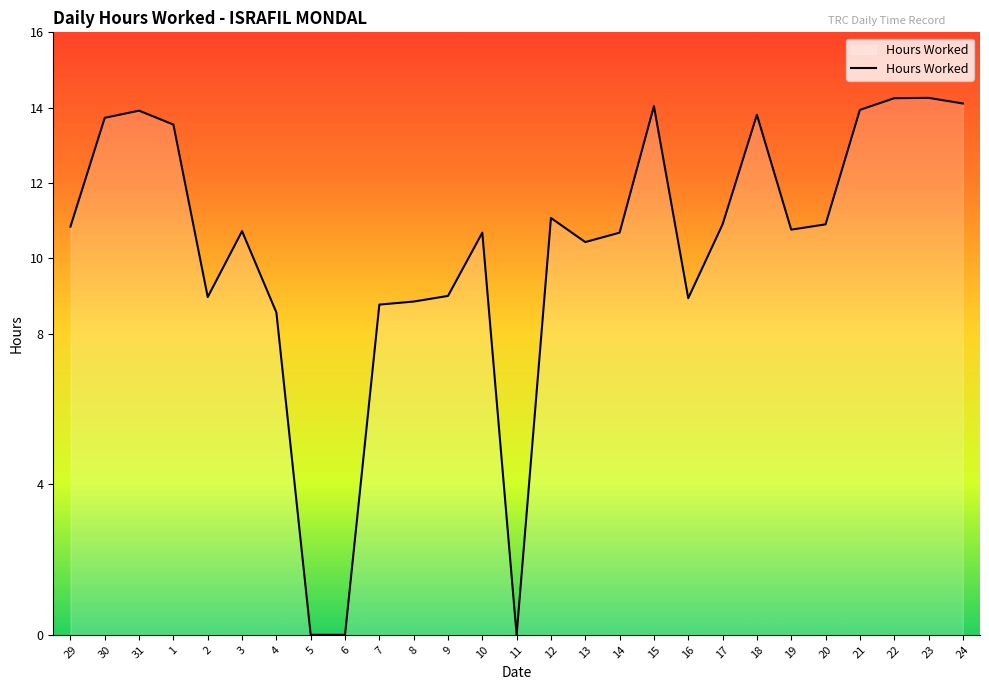

The chart shows a value of 5.4 at 23. True or false?

False